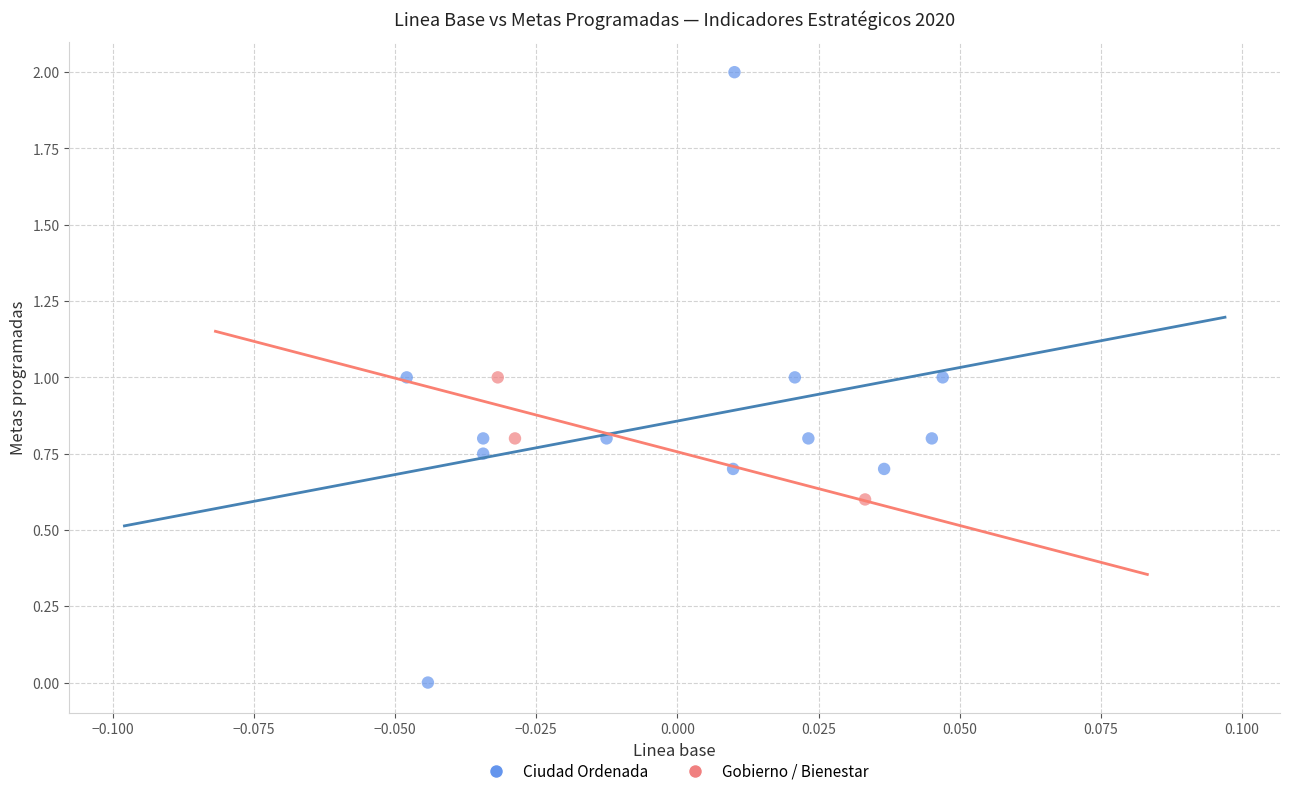

Which series contains the lowest Y value?

Ciudad Ordenada